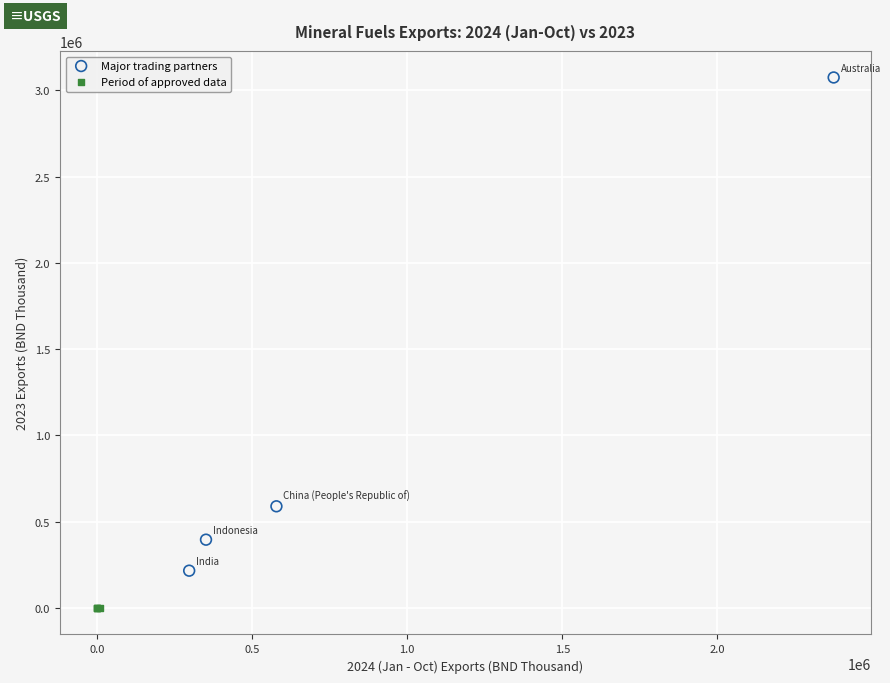

What are all the series names shown in the legend?

Major trading partners, Period of approved data